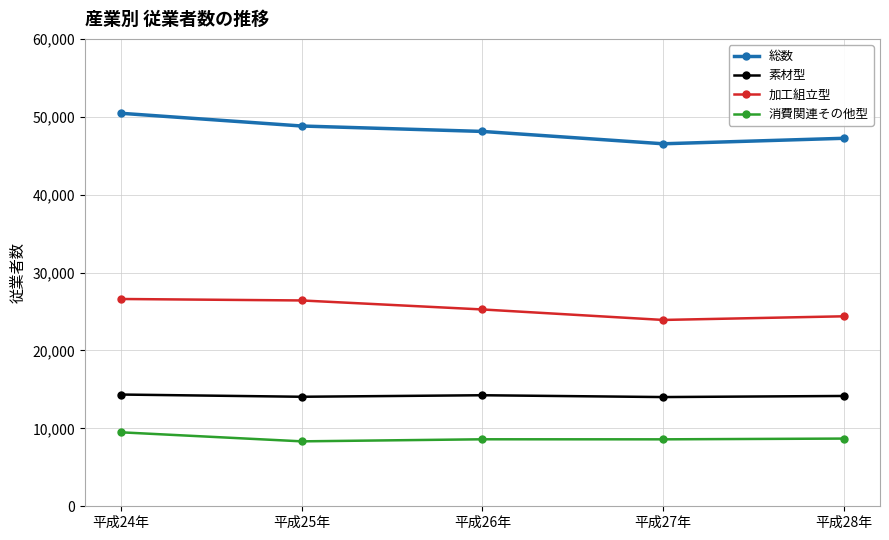

What is the label of the 4th point from the right?

平成25年